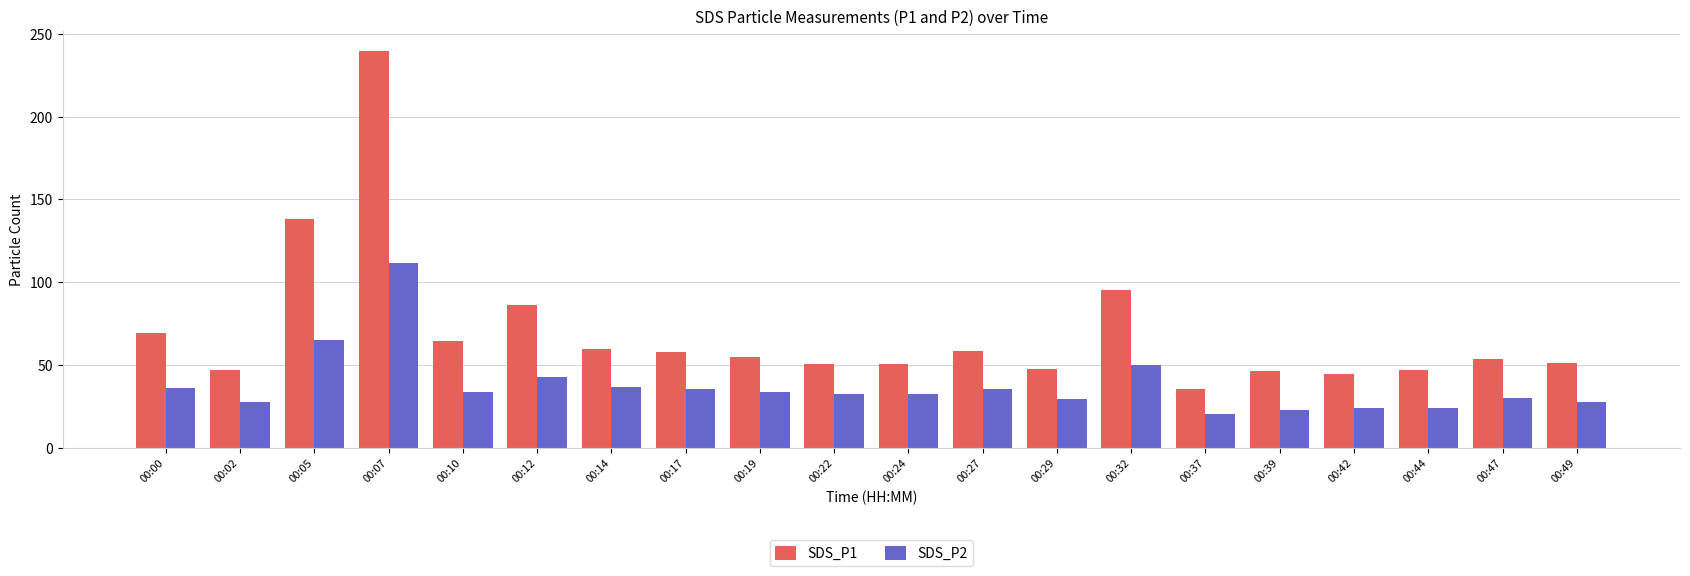

What is the spread (max minus min) of values at 00:07?

128.0